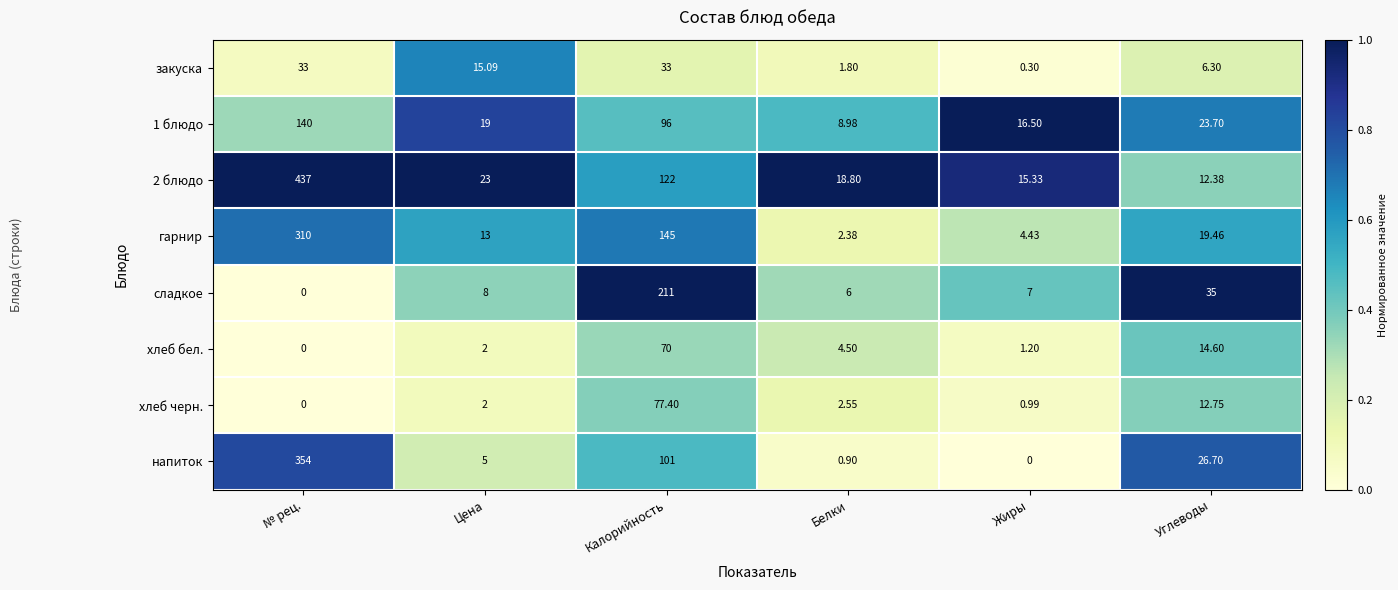

List the series in order of their peak value, lowest first.

закуска, хлеб бел., хлеб черн., 1 блюдо, сладкое, гарнир, напиток, 2 блюдо